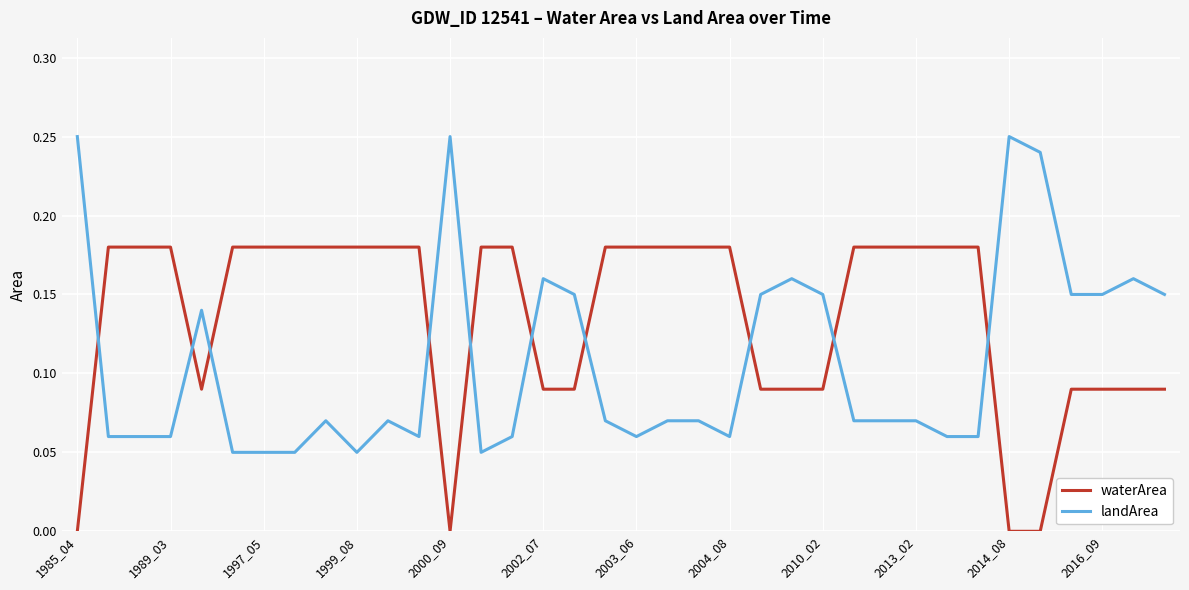

List the series in order of their overall mean, lowest first.

landArea, waterArea